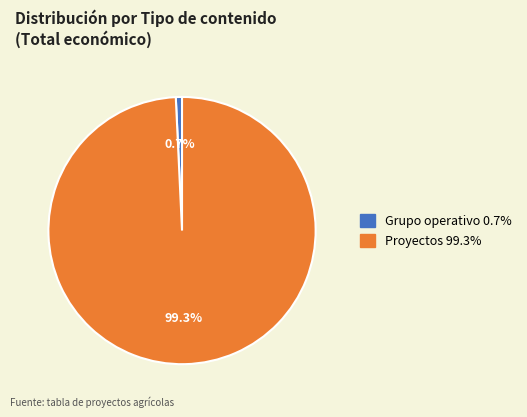

Is there any slice that represents more than half of the pie?

Yes